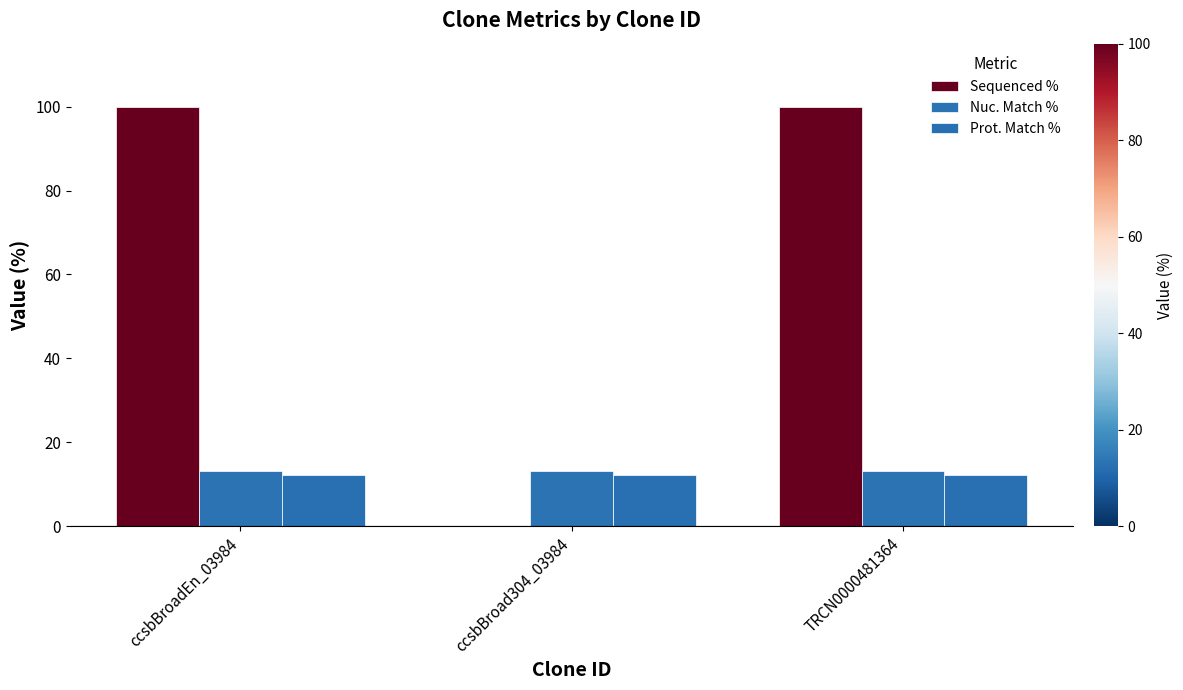

What are all the series names shown in the legend?

Sequenced %, Nuc. Match %, Prot. Match %